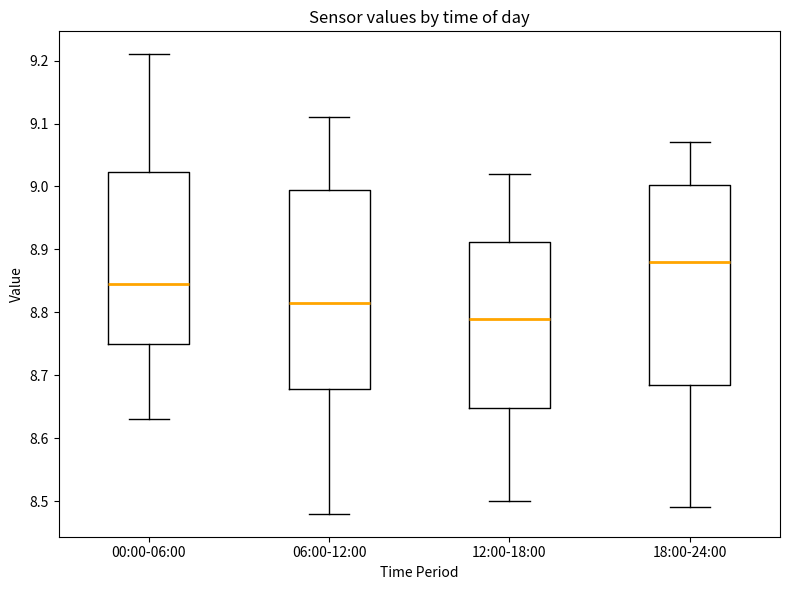

Reading left to right, read every box against the y-axis: the position of its median line, the range the box covers, and the ends of its whiskers. The values are not printed on the chart, so give them approximately, as read against the axis.

00:00-06:00: median 8.85, box 8.75 to 9.02, whiskers 8.63 to 9.21
06:00-12:00: median 8.82, box 8.68 to 9.00, whiskers 8.48 to 9.11
12:00-18:00: median 8.79, box 8.65 to 8.91, whiskers 8.50 to 9.02
18:00-24:00: median 8.88, box 8.69 to 9.00, whiskers 8.49 to 9.07